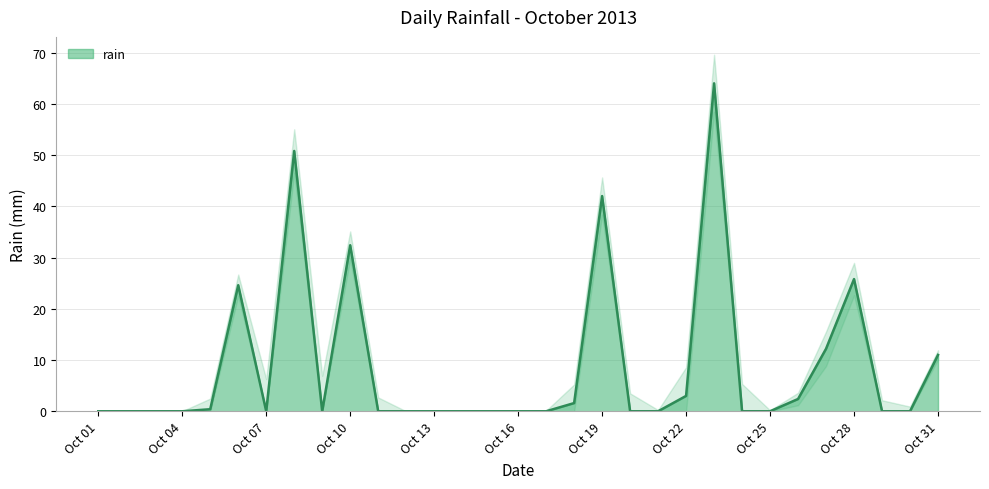

Reading left to right, what are all the values shown in this chart?

0.0	0.0	0.0	0.0	0.4	24.6	0.0	50.8	0.0	32.4	0.0	0.0	0.0	0.0	0.0	0.0	0.0	1.6	42.0	0.0	0.0	3.0	64.0	0.0	0.0	2.4	12.2	25.8	0.0	0.0	11.0